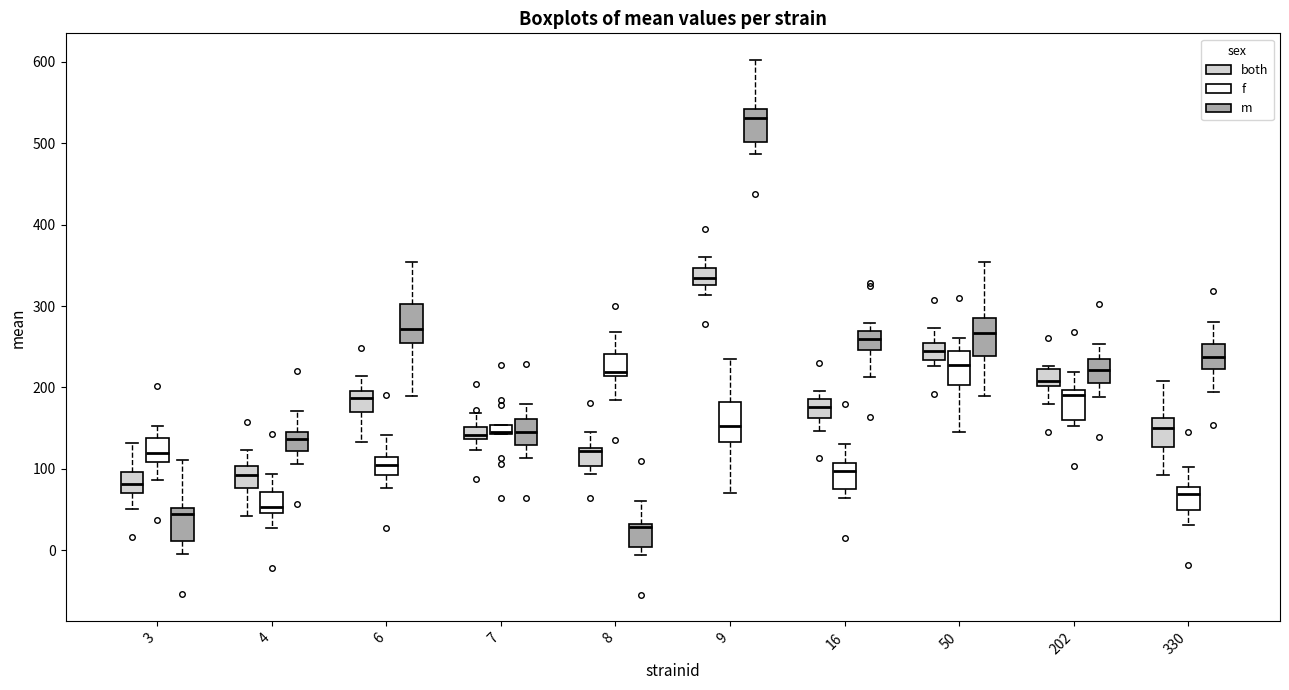

Which box's median line is the highest?

9 (m)